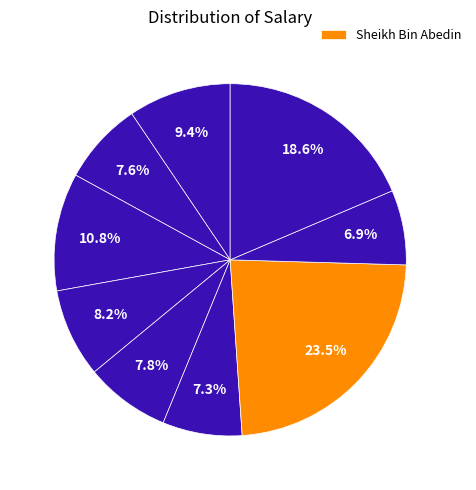

Count the number of slices in the pie.

9